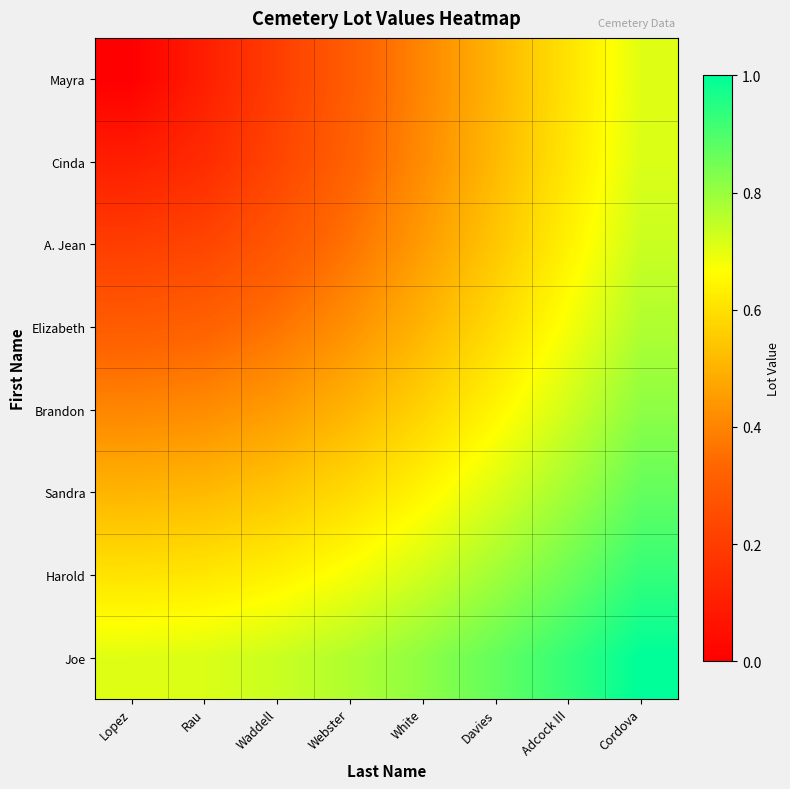

What is the total value across all series at Webster?

4.0